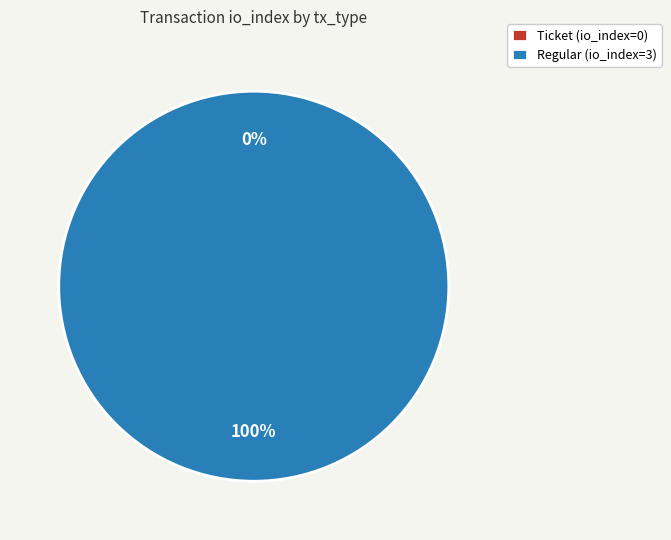

To the nearest percent, what is the difference between the Ticket and Regular slice percentages?

100%